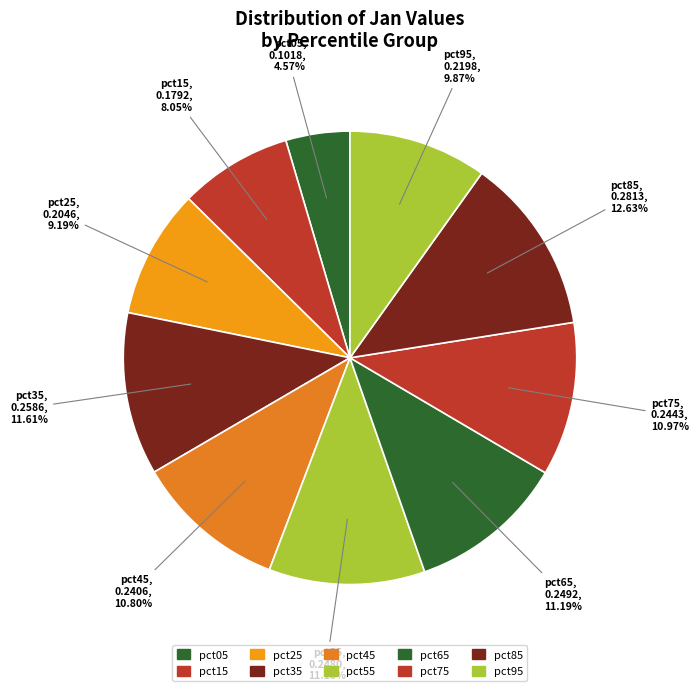

Rank the categories by value from lowest to highest.

pct05, pct15, pct25, pct95, pct45, pct75, pct55, pct65, pct35, pct85